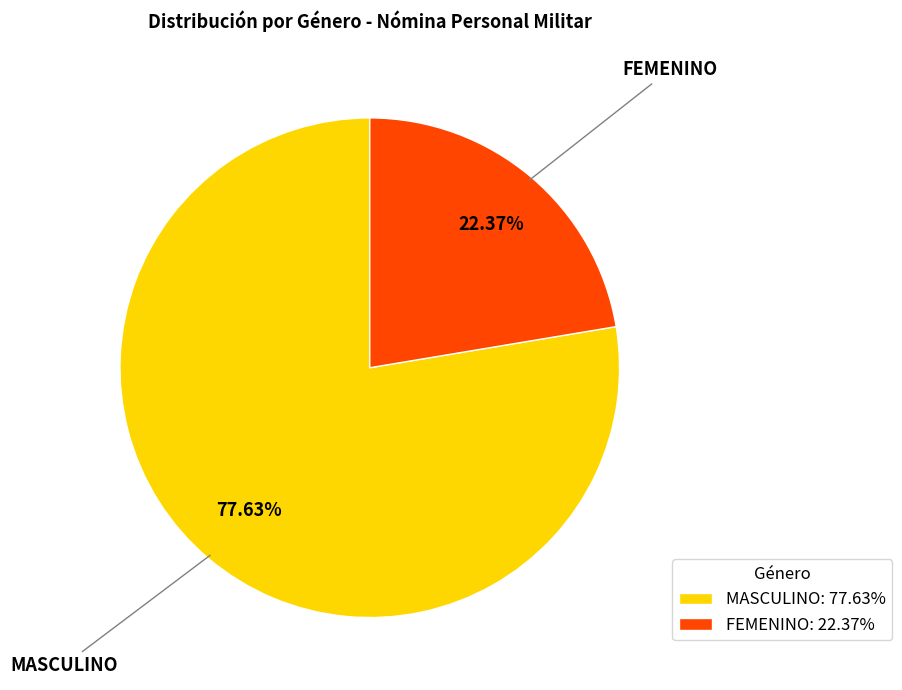

What is the largest slice in the pie chart?

MASCULINO